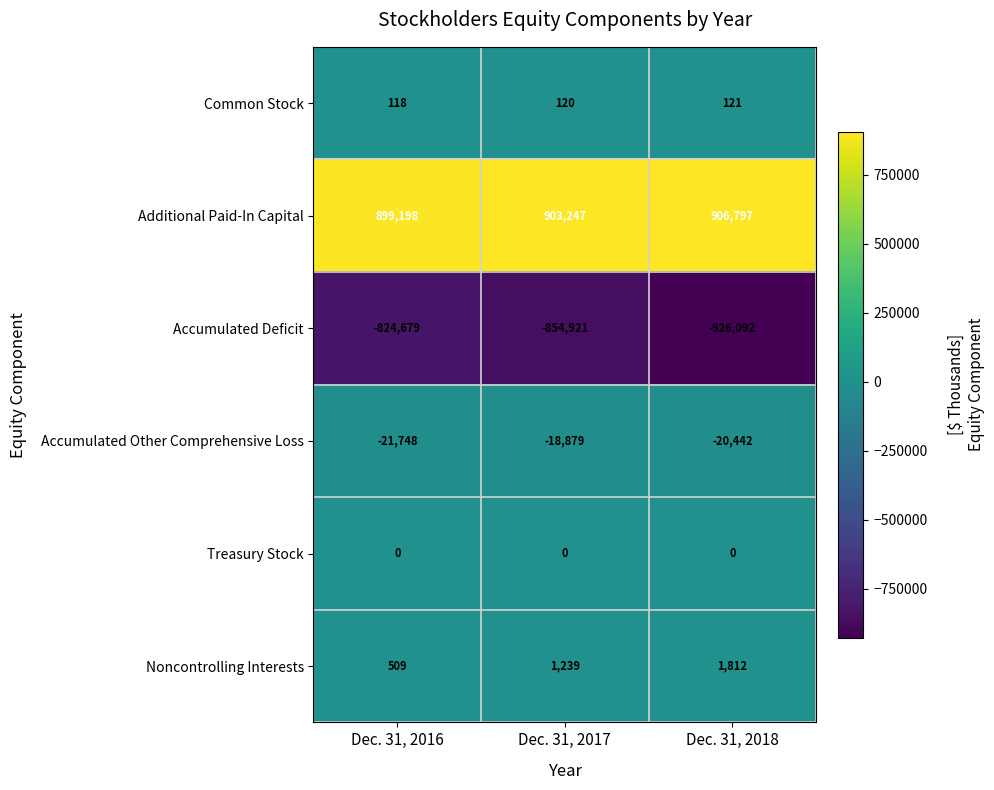

The value of Noncontrolling Interests at Dec. 31, 2016 is 741. True or false?

False